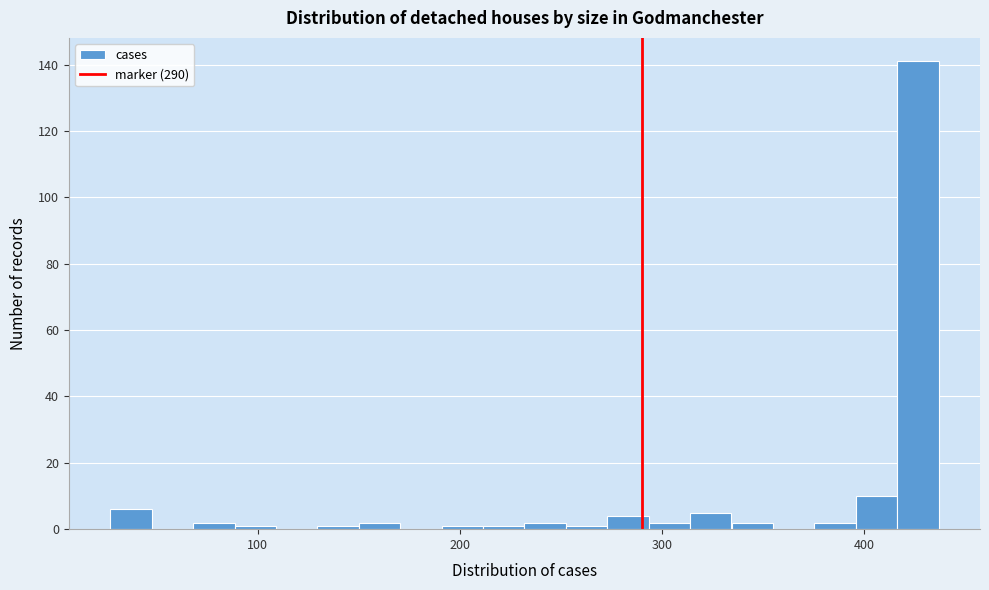

Around what value on the x-axis is the tallest bar? Give the approximate position of its centre, as read against the axis.

430